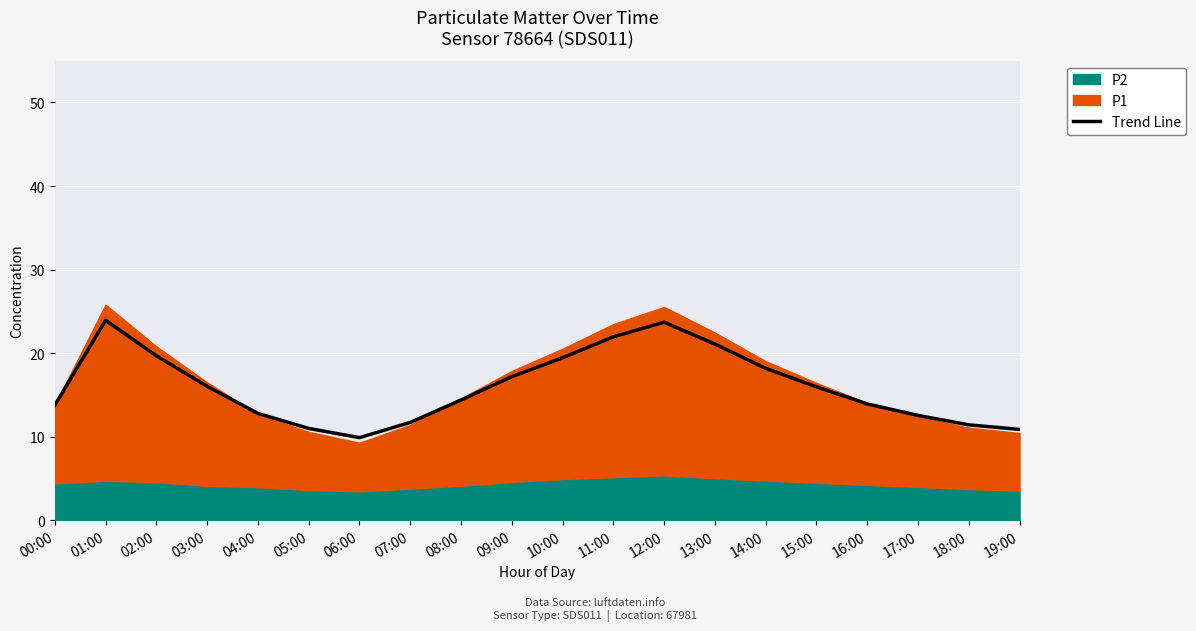

What is the average value?

16.0